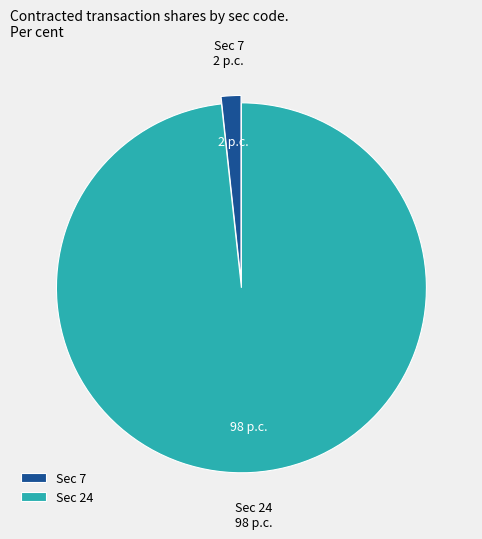

What is the smallest slice in the pie chart?

Sec 7